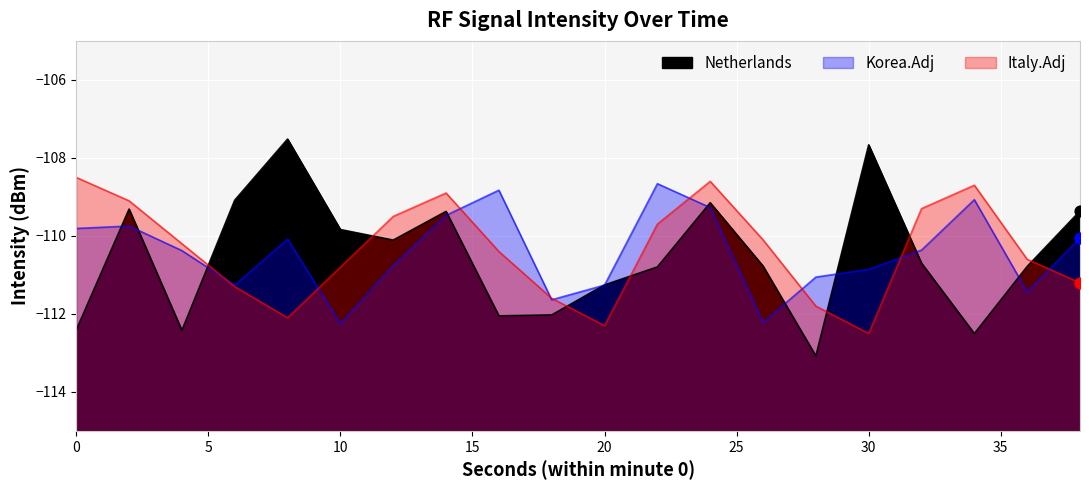

Is the value of Italy.Adj at 24 greater than the value of Korea.Adj at 24?

Yes